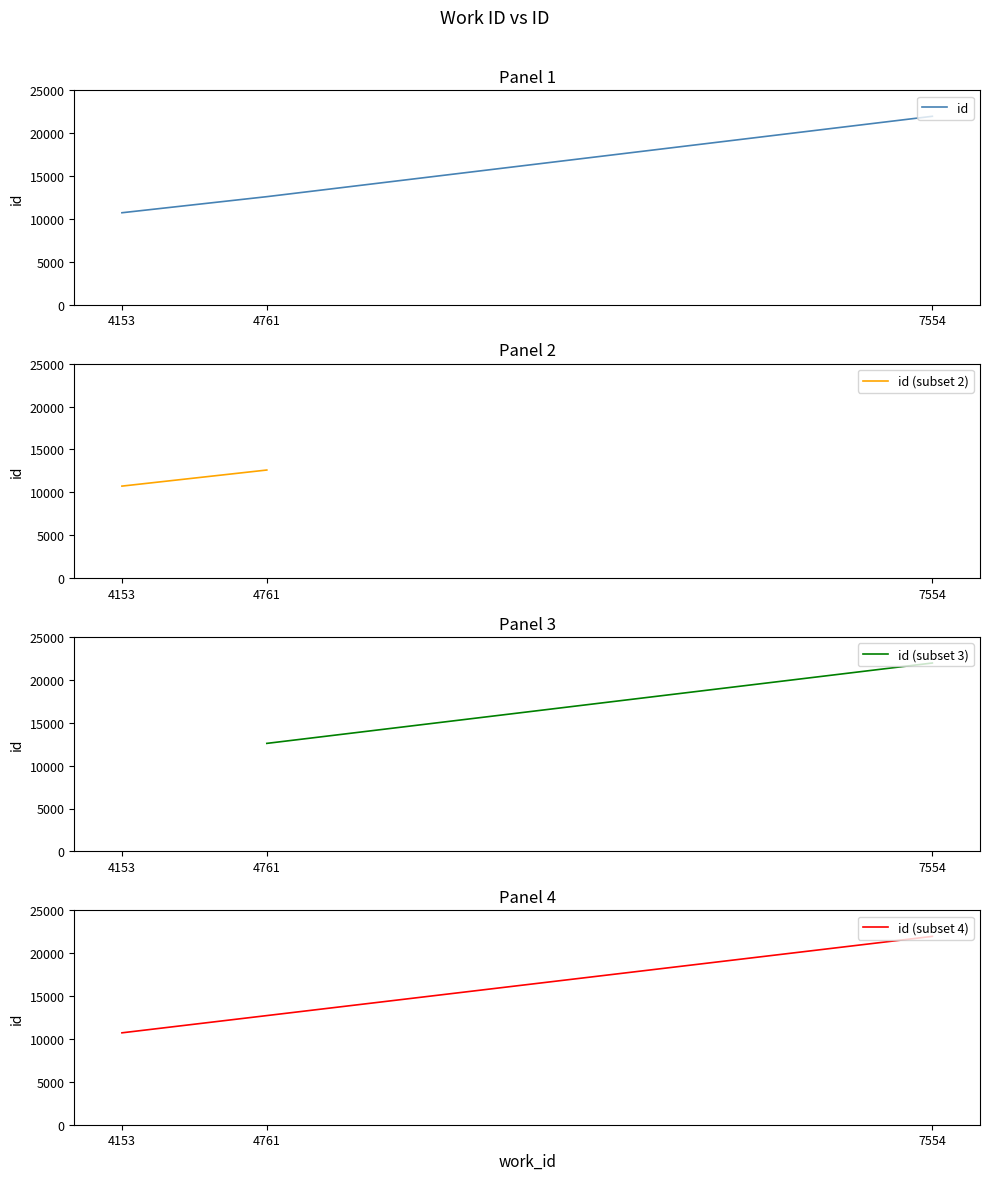

What is the average value?

15096